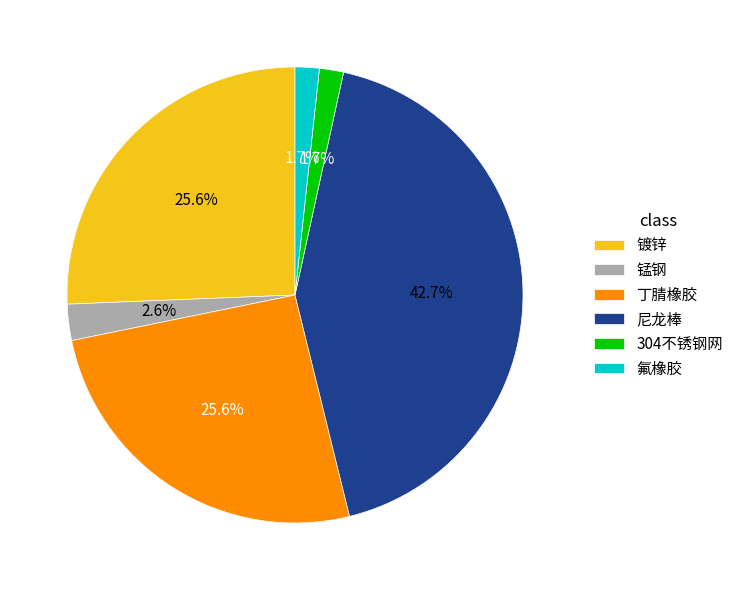

How many slices are in this pie chart?

6